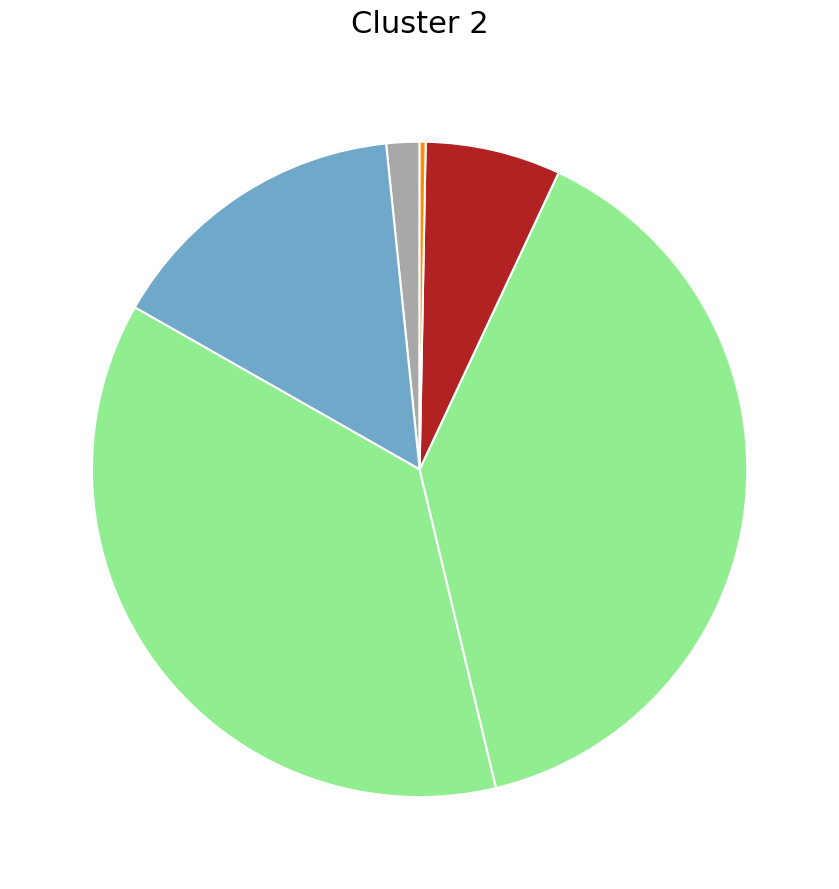

To the nearest percent, what is the difference between the largest and smallest slice percentages?

39%